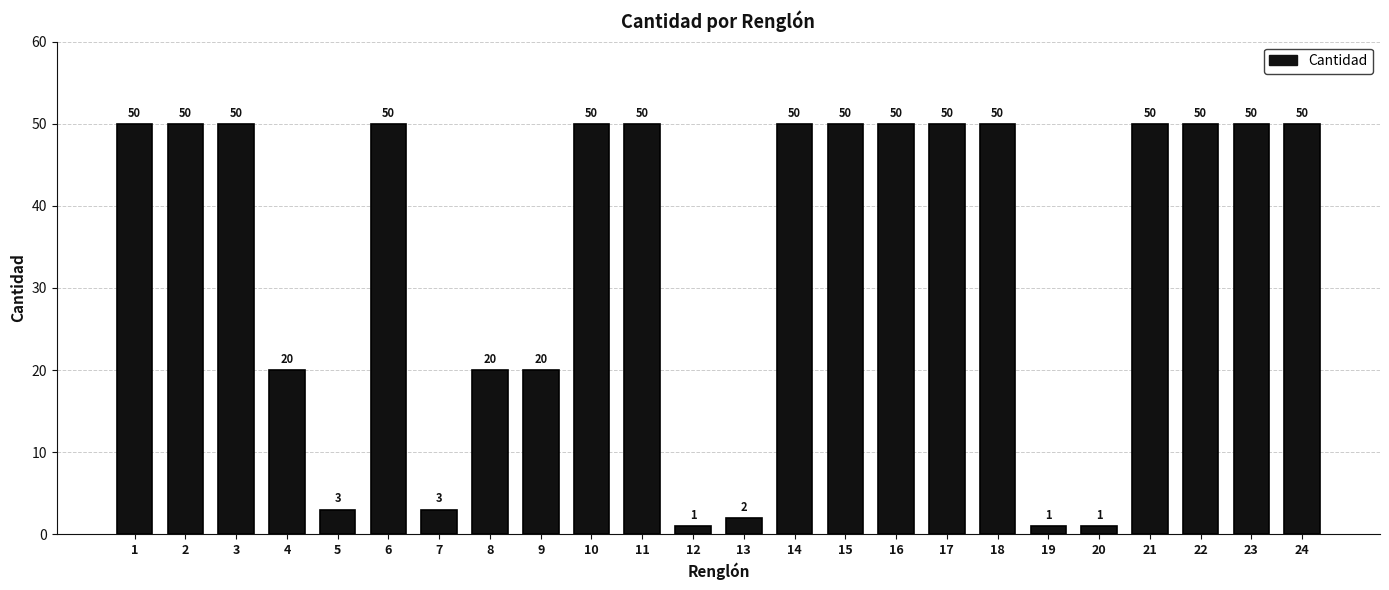

What is the minimum value shown in the chart?

1